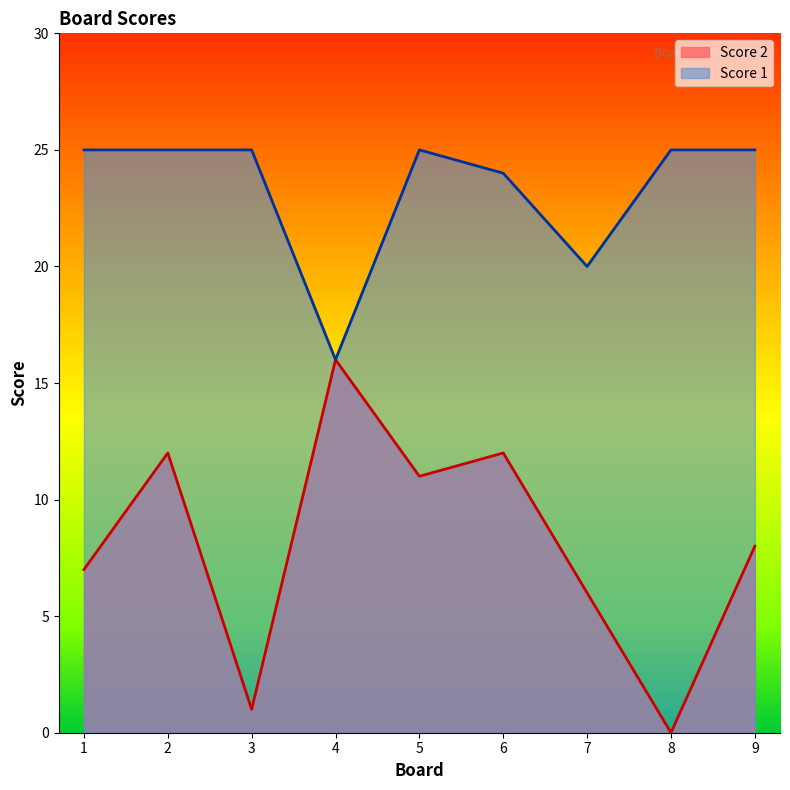

Which series has the largest total across all categories?

Score 1